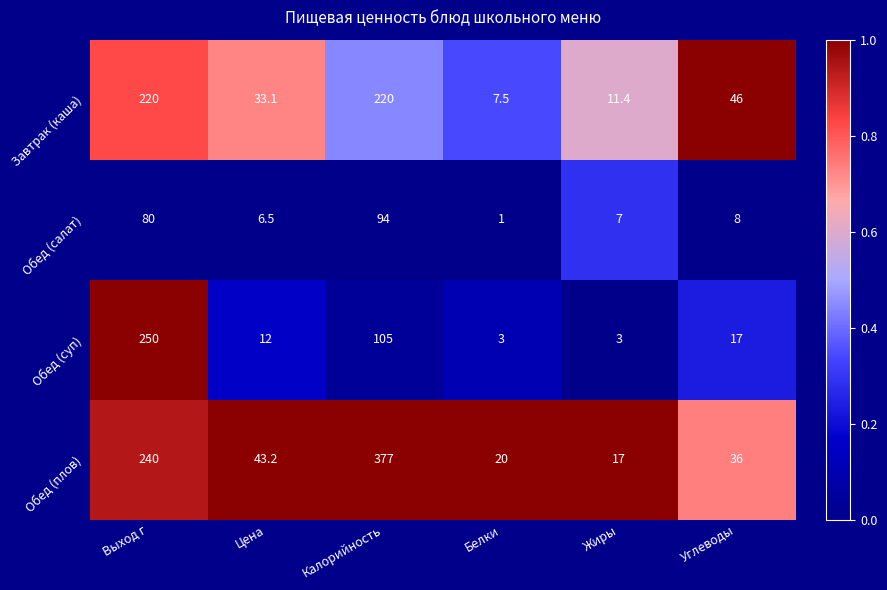

What is the approximate value of Завтрак (каша) at Калорийность?

220.0